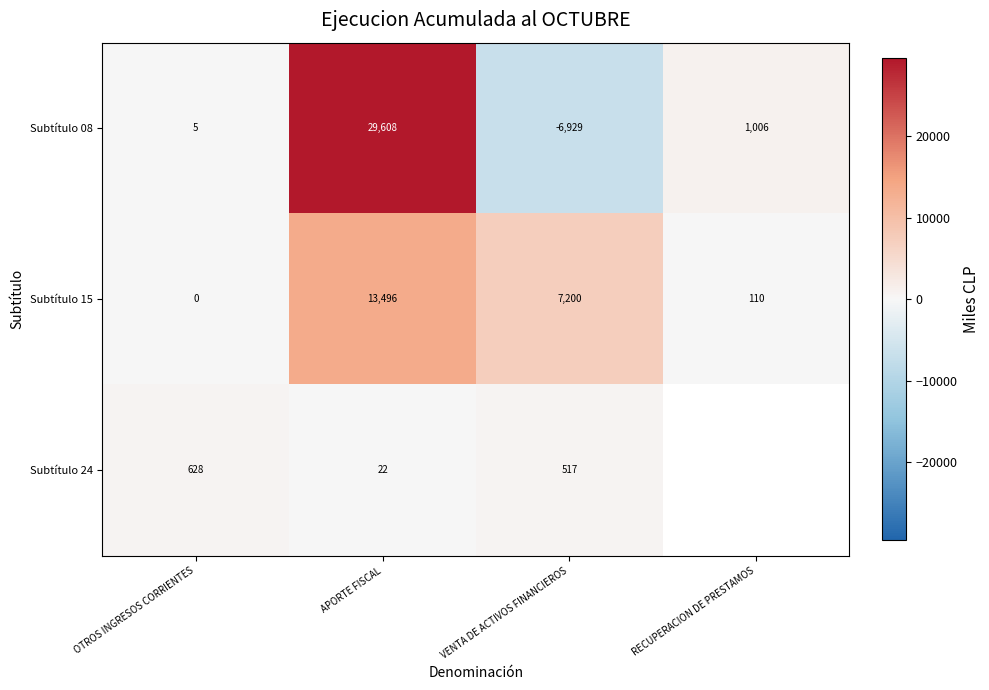

What is the difference between the Subtítulo 08 values at RECUPERACION DE PRESTAMOS and OTROS INGRESOS CORRIENTES?

1001